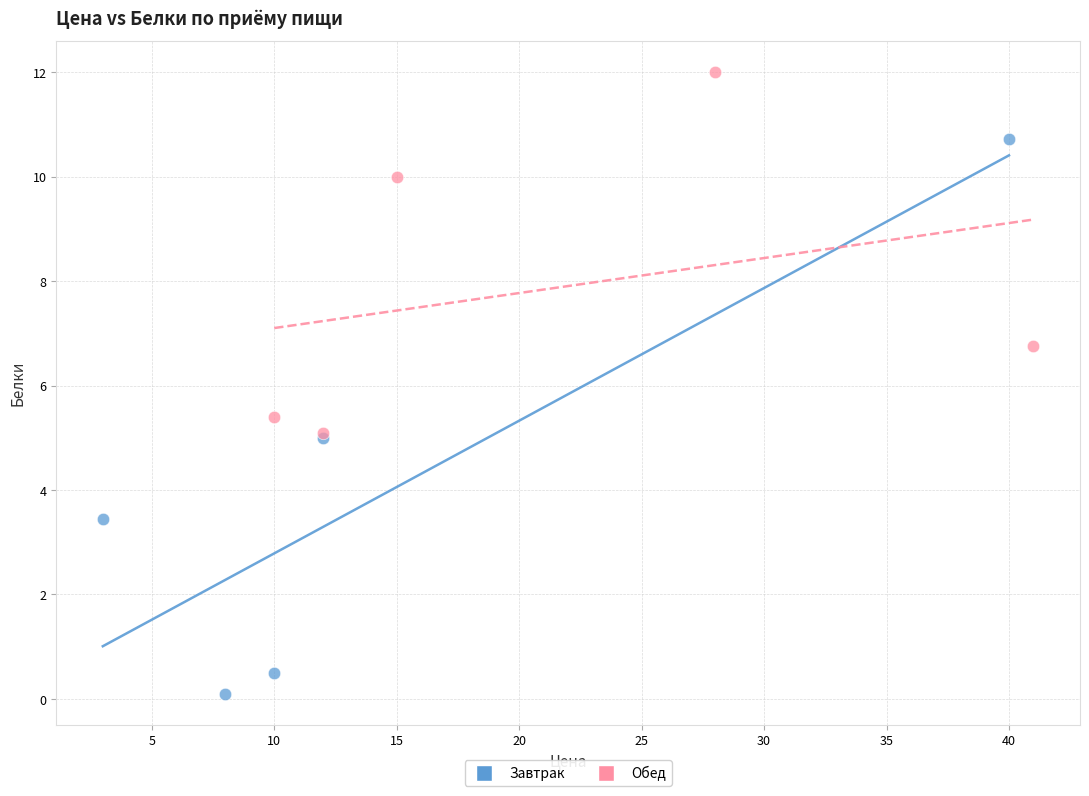

Which series contains the highest Y value?

Обед